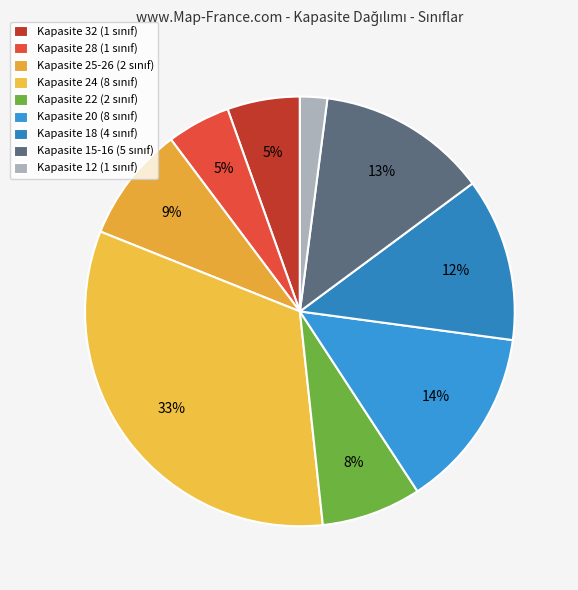

How many slices are in this pie chart?

9